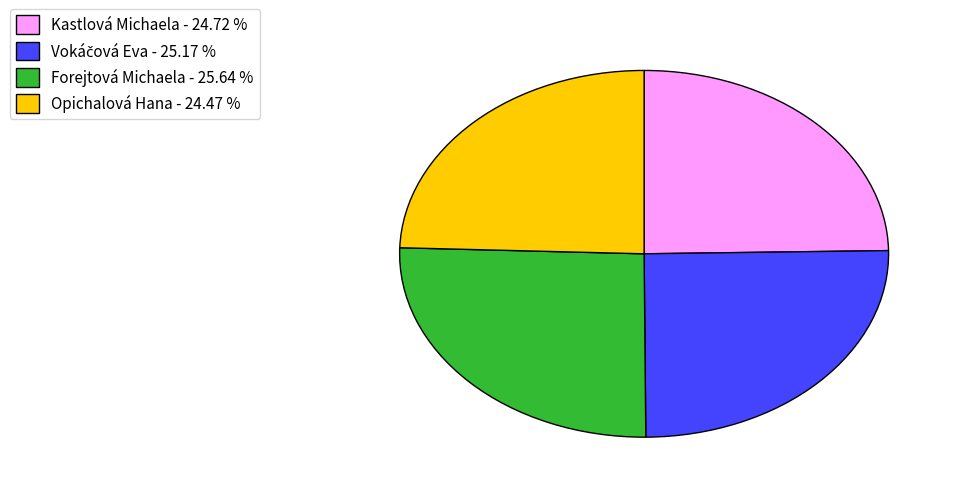

Does any single category account for the majority?

No